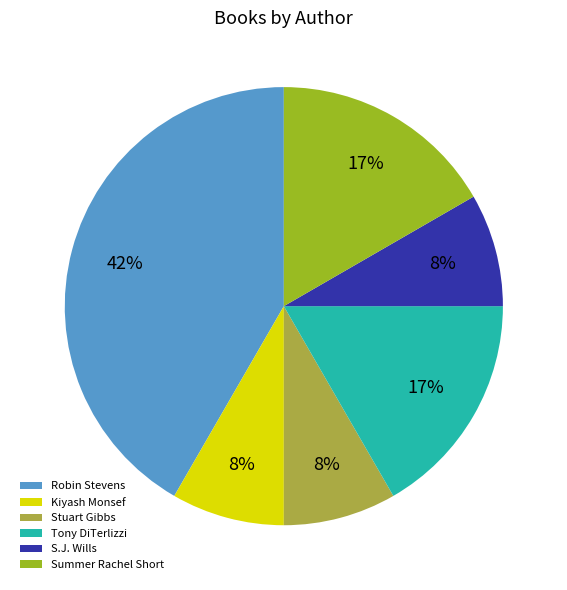

Which category has the biggest portion of the pie?

Robin Stevens